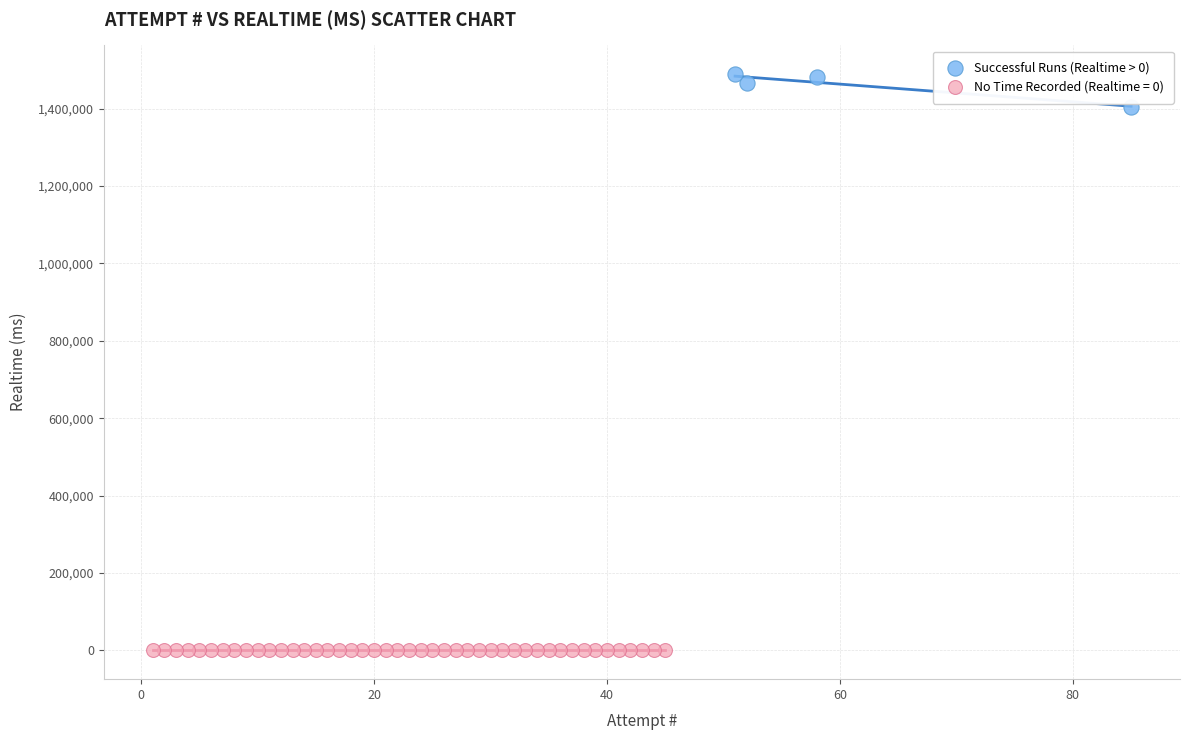

Which series reaches the maximum Y coordinate?

Successful Runs (Realtime > 0)